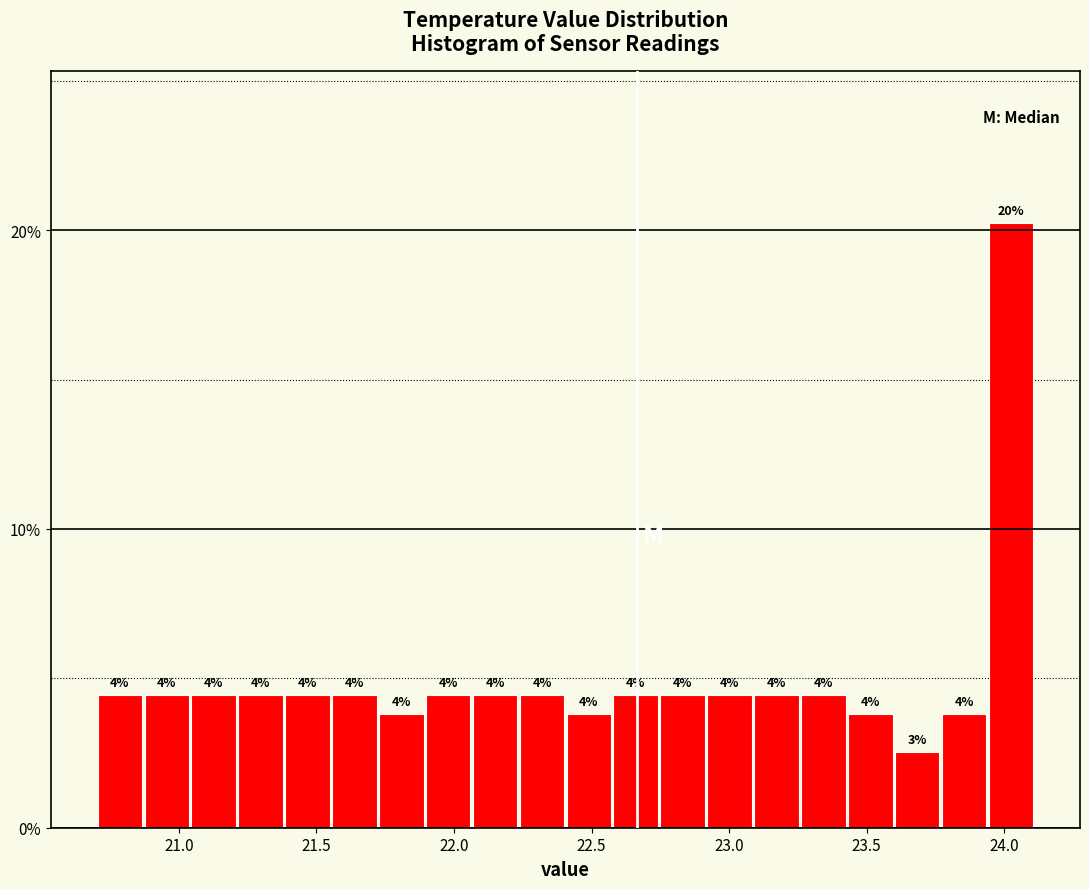

Read against the x-axis, roughly where is the centre of the tallest bar?

24.00